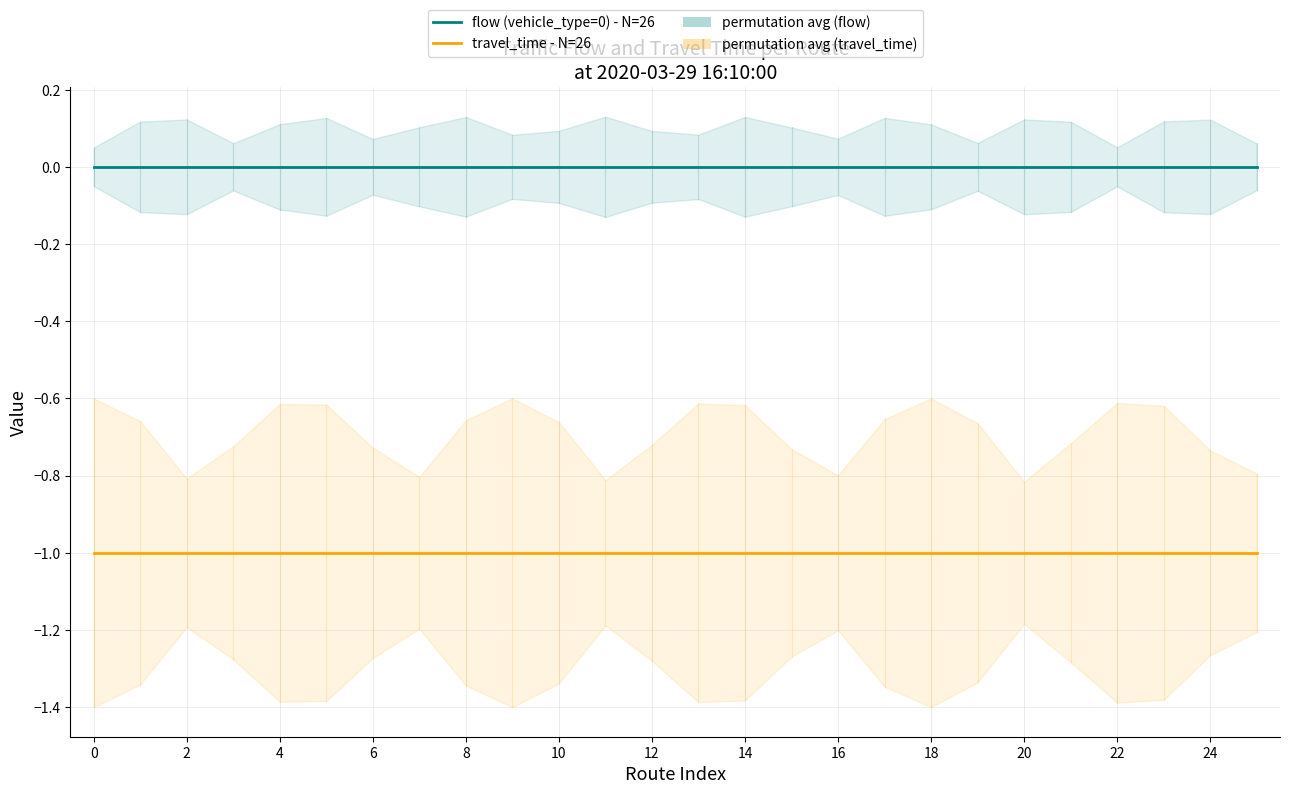

Which series has the largest total across all categories?

flow (vehicle_type=0) - N=26